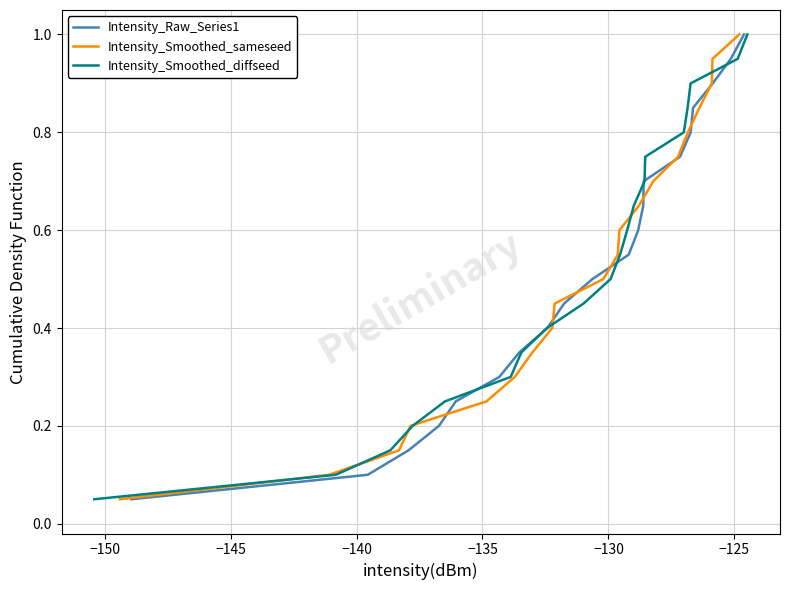

How many lines are shown in the chart?

3